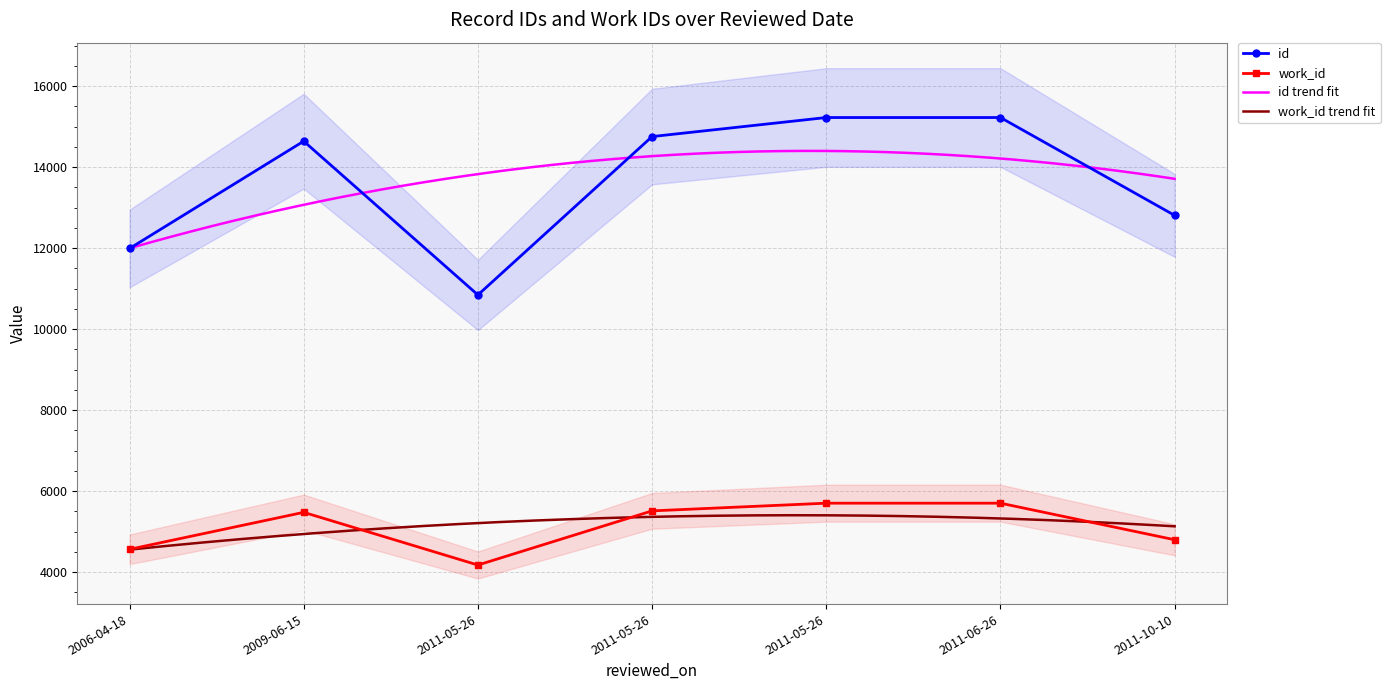

Which series has the largest total across all categories?

id